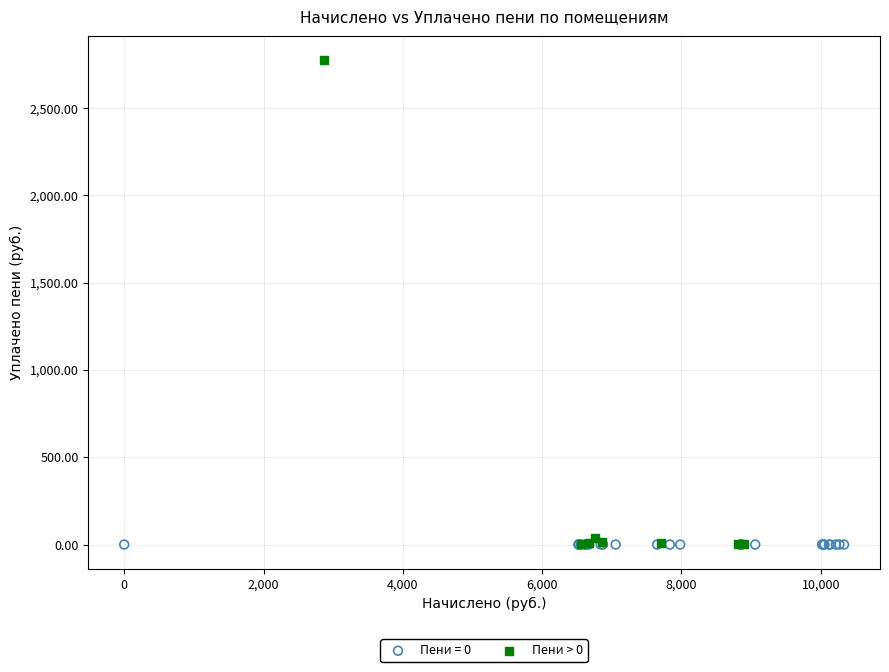

Which series contains the highest Y value?

Пени > 0